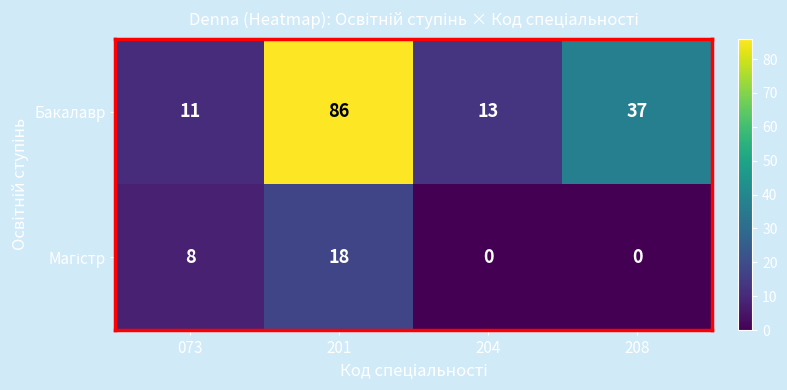

Which series changed the most between 073 and 208?

Бакалавр